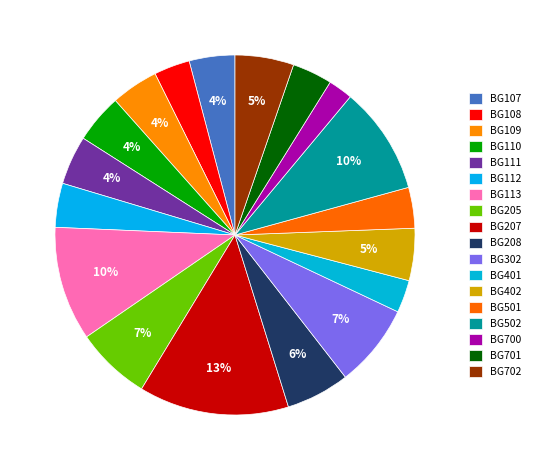

True or false: BG107 accounts for 4% of the total.

True